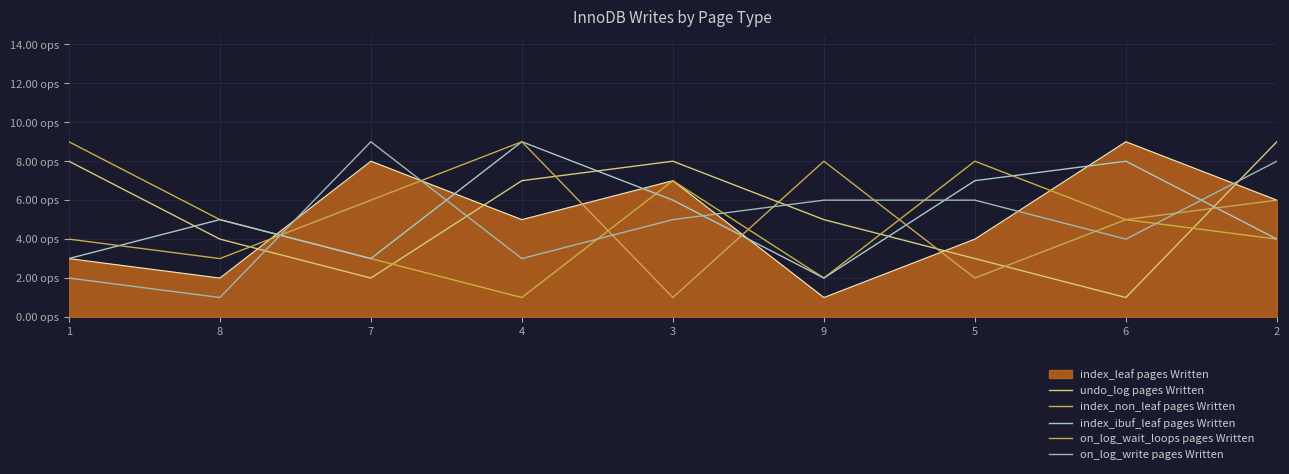

What is the minimum value shown in the chart?

1